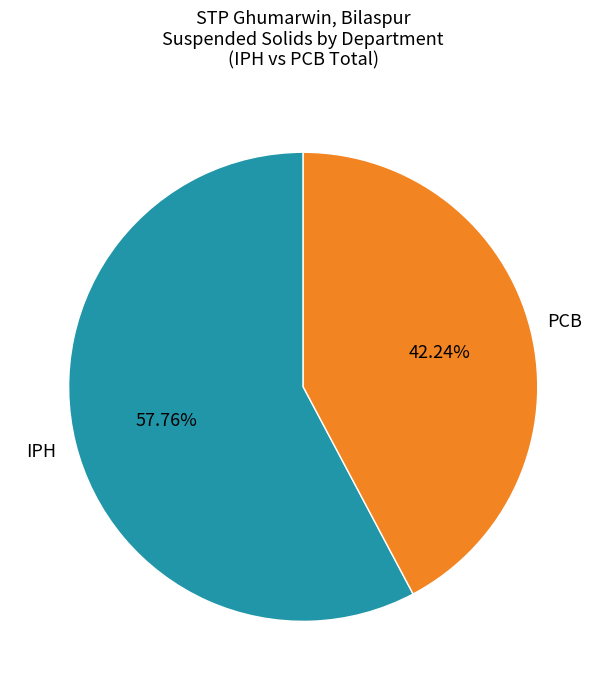

Is there any slice that represents more than half of the pie?

Yes